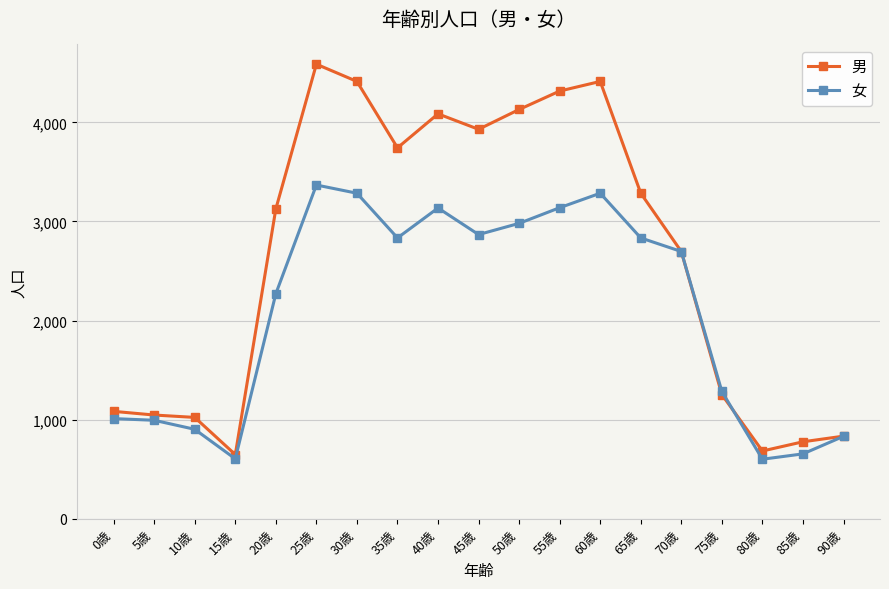

True or false: 男 has more than 2 interior local peaks.

True